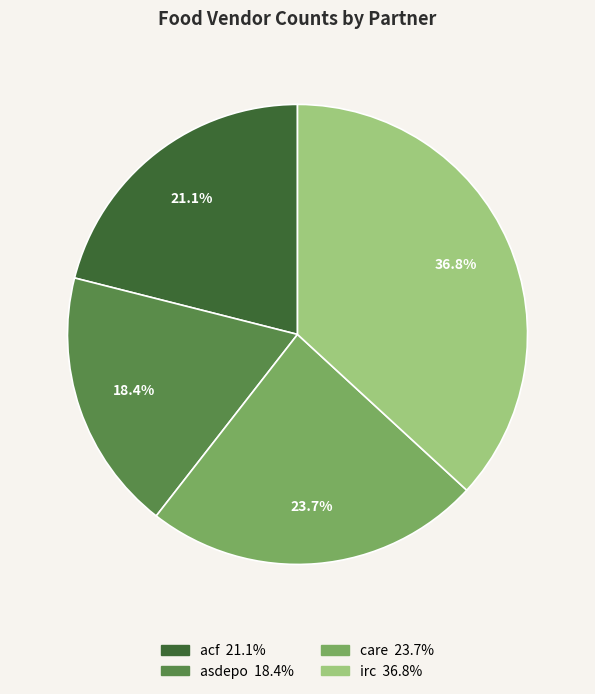

To the nearest percent, what percentage of the pie is acf?

21%